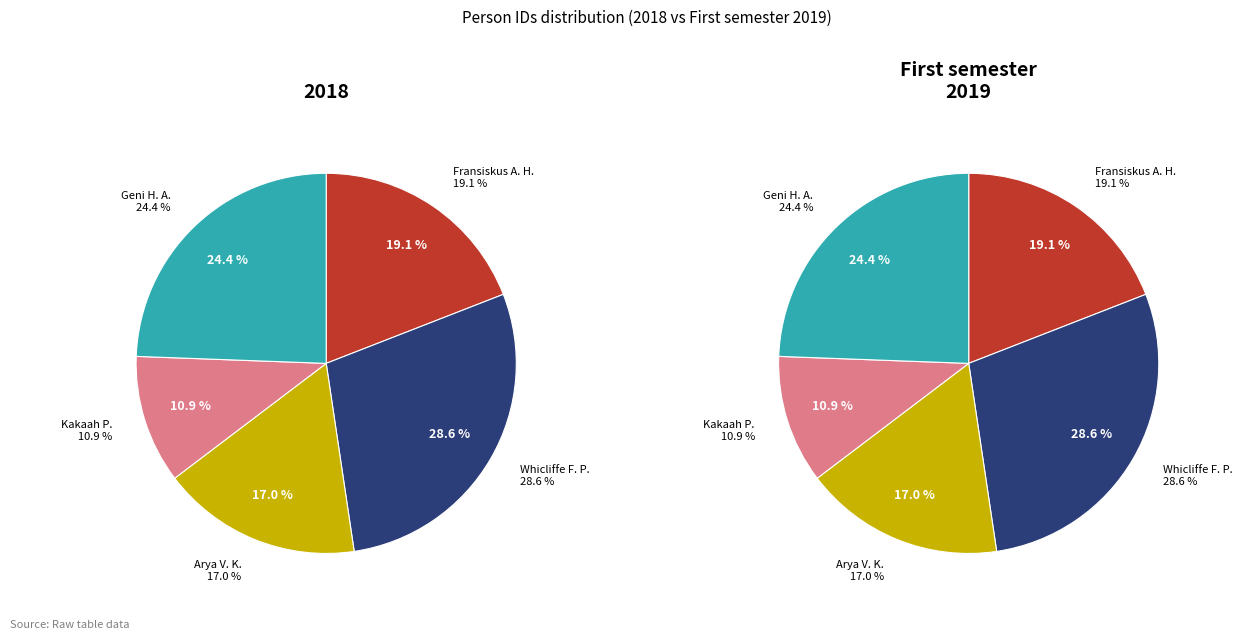

True or false: Fransiskus Agus Harsanto accounts for 19% of the total.

True